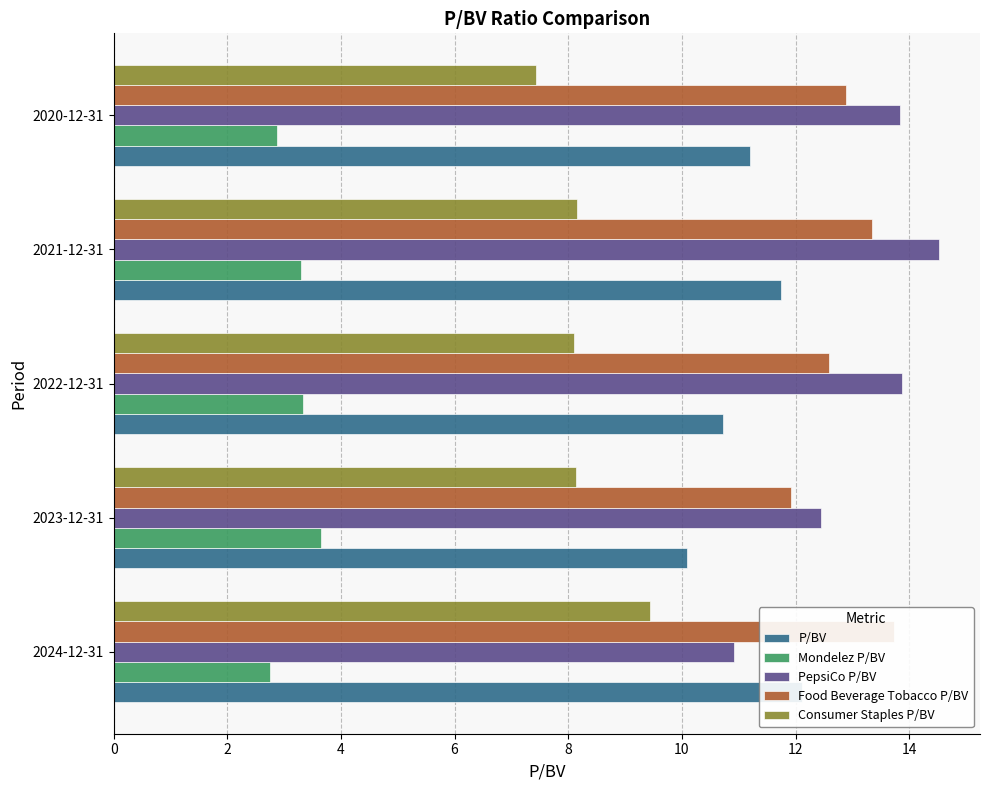

What is the sum of all Food Beverage Tobacco P/BV values?

64.5